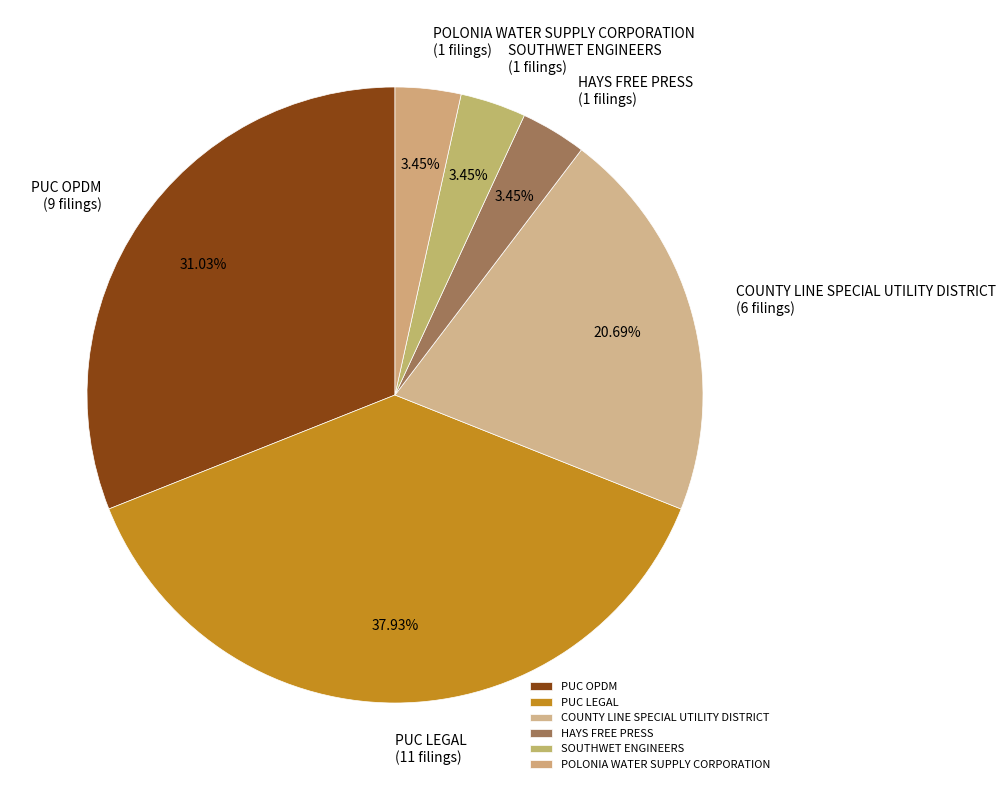

True or false: SOUTHWET ENGINEERS accounts for 10% of the total.

False